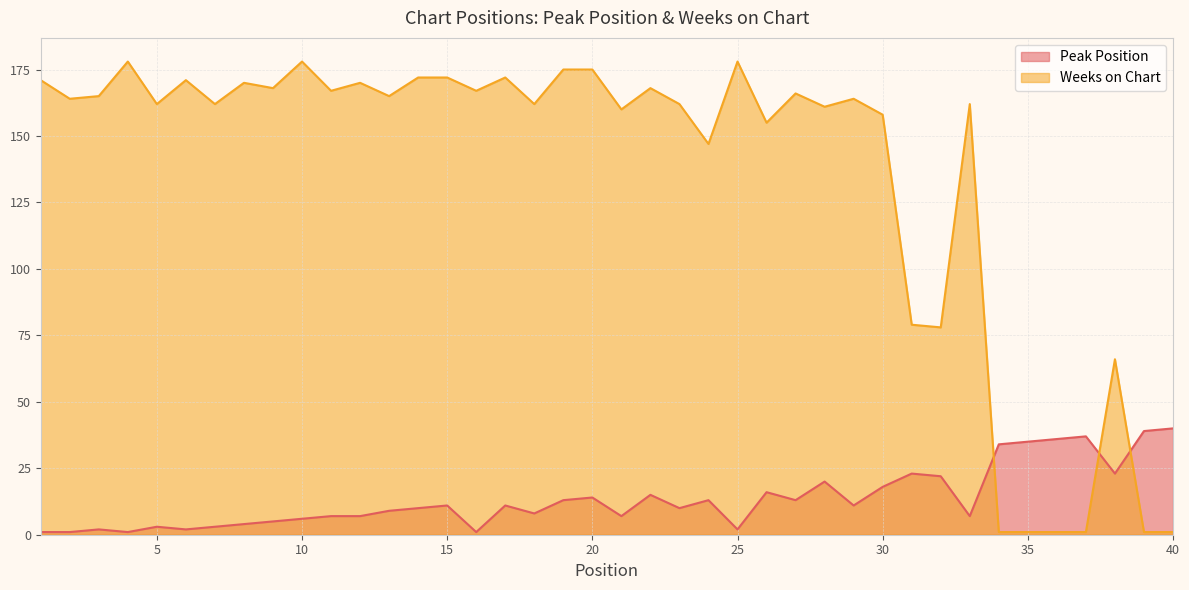

How many data points in Peak Position are above 11?

17